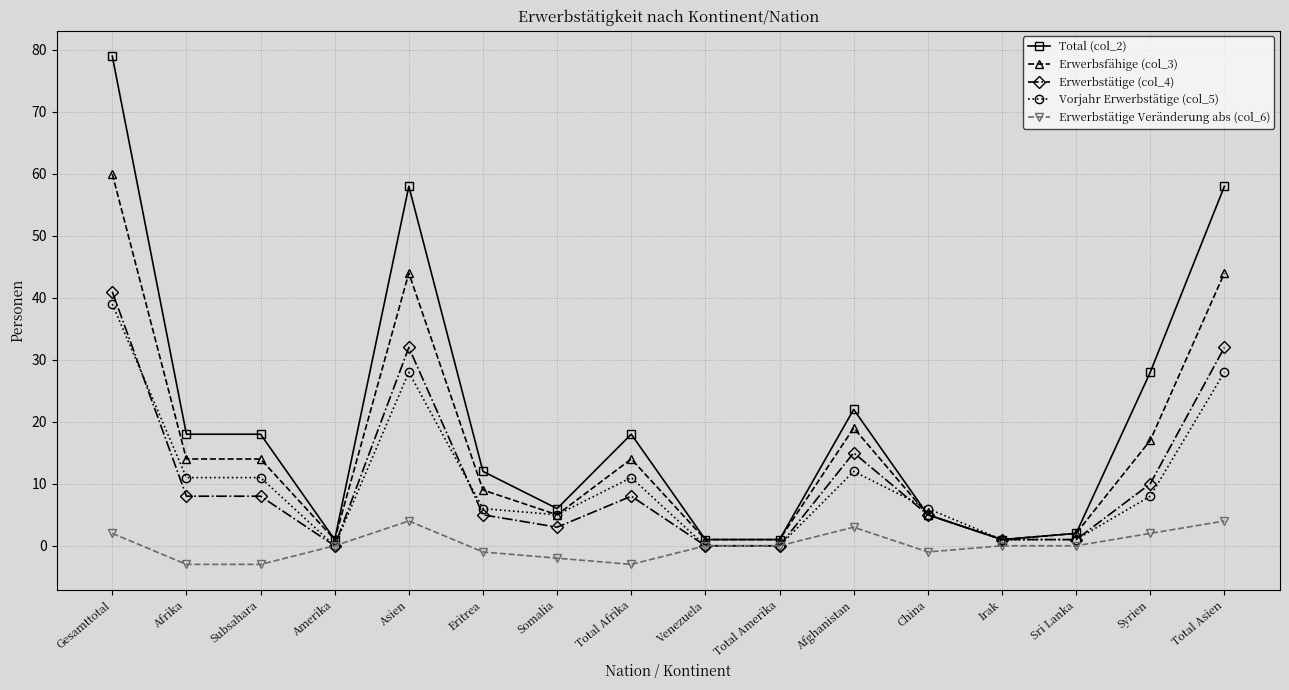

The Erwerbstätige (col_4) series shows 5 at Syrien. True or false?

False